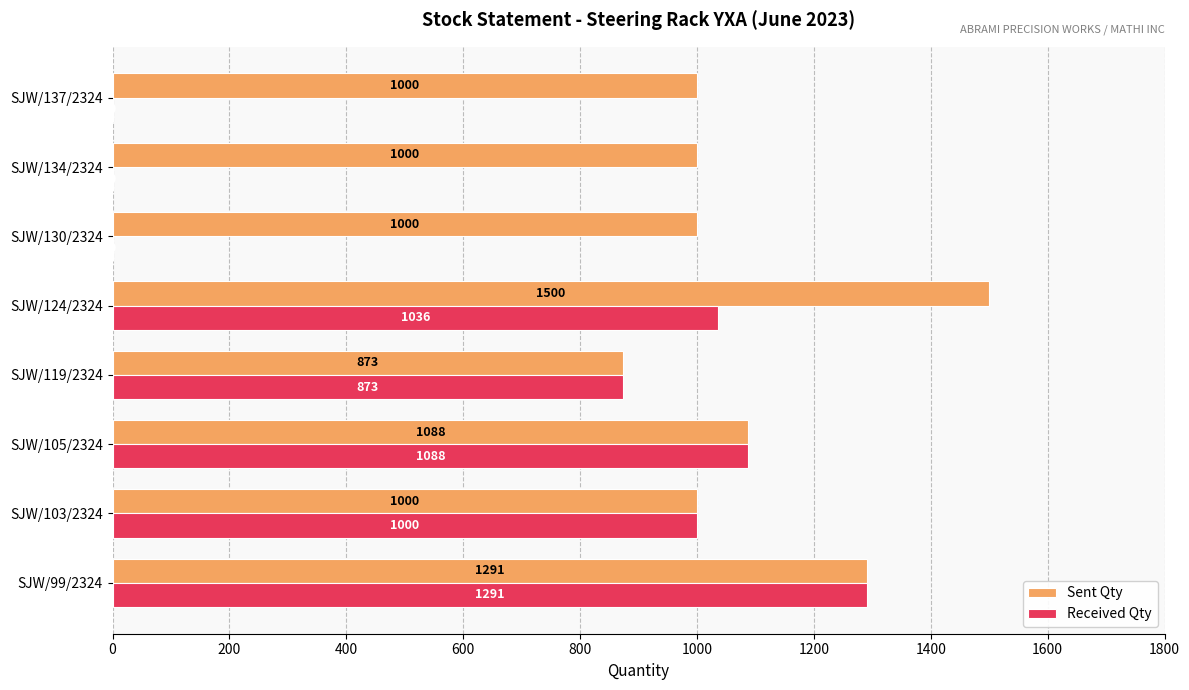

The value of Received Qty at SJW/124/2324 is 1036. True or false?

True